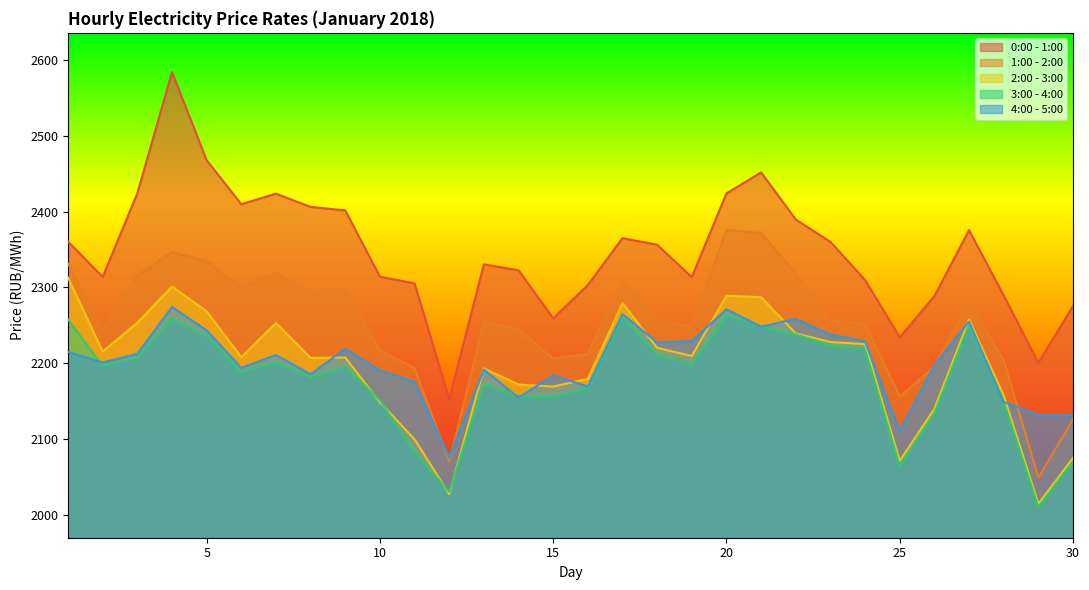

Does the chart have visible grid lines?

No